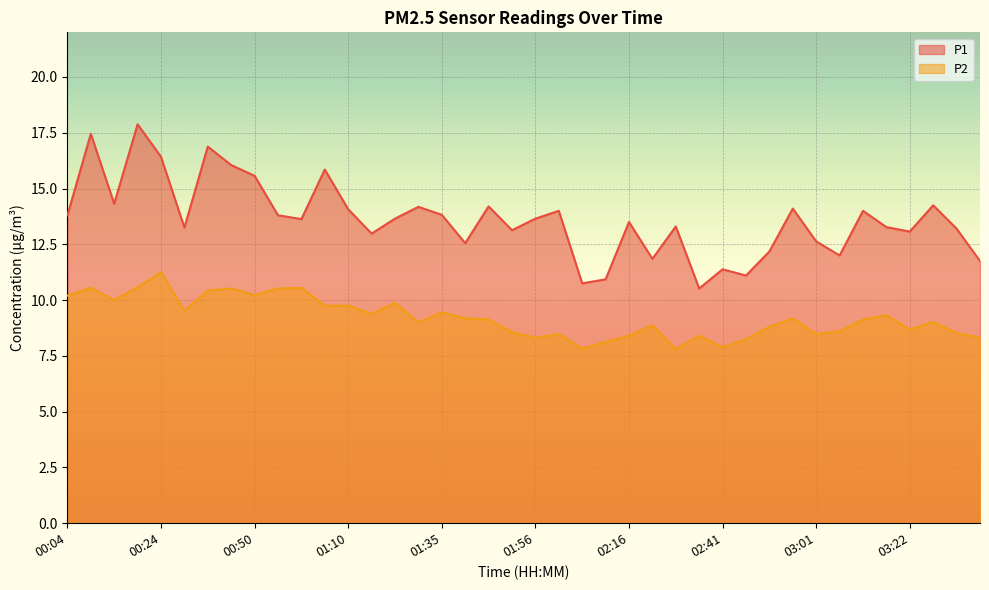

What is the average value of the P1 series?

13.6